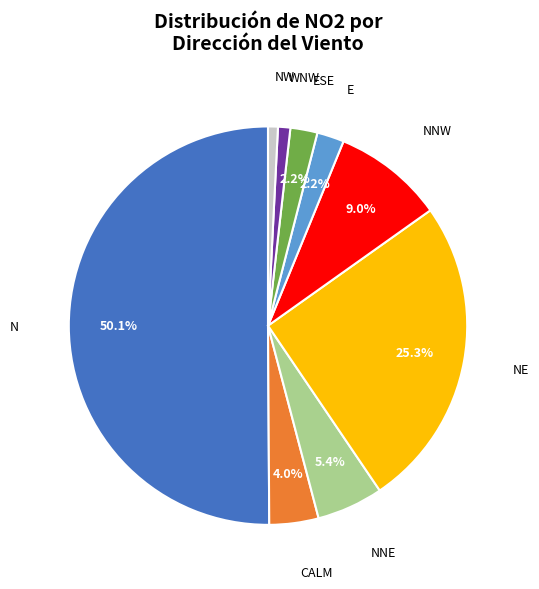

To the nearest percent, what is the difference between the largest and smallest slice percentages?

49%